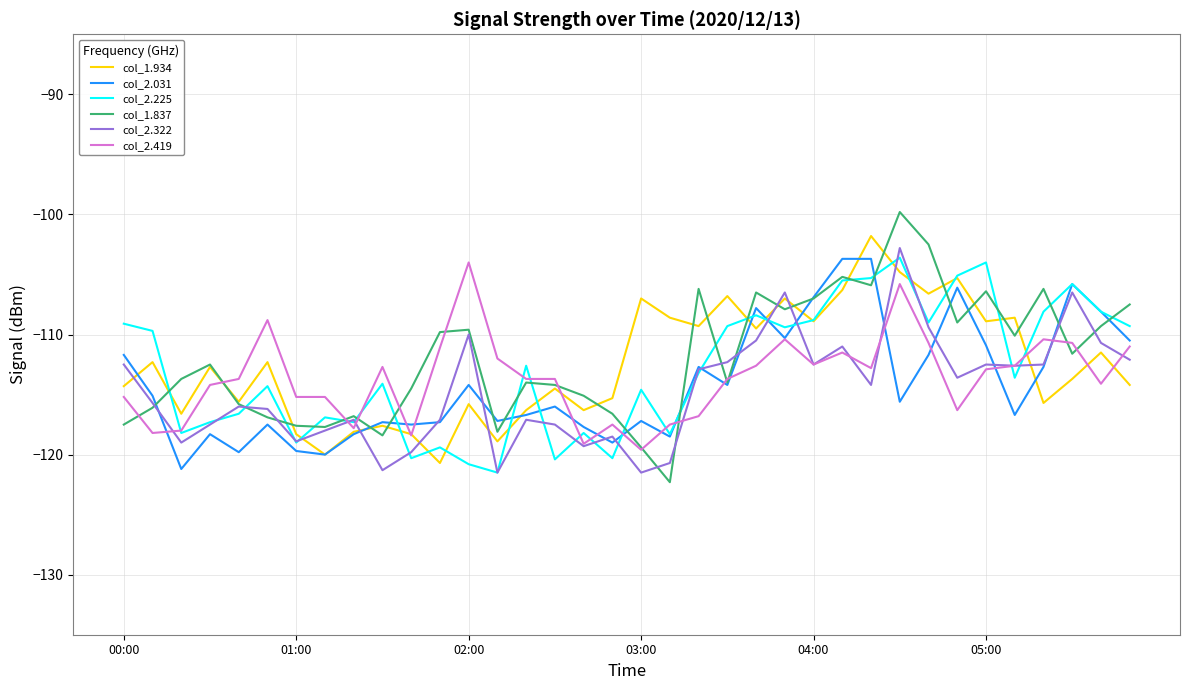

What is the minimum value for col_2.322?

-121.5